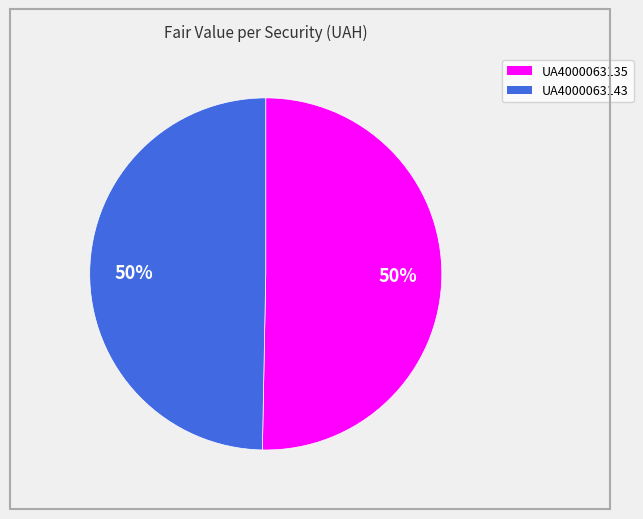

How many slices are in this pie chart?

2